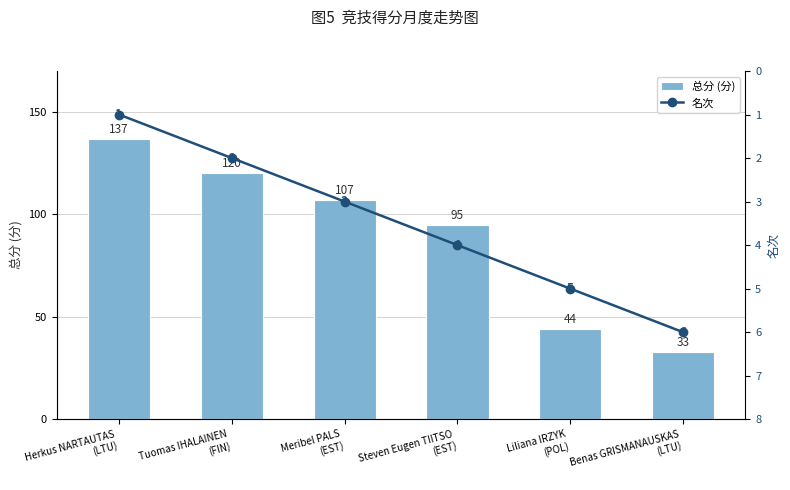

At Meribel PALS
(EST), list the series in order from largest to smallest.

总分 (分), 名次